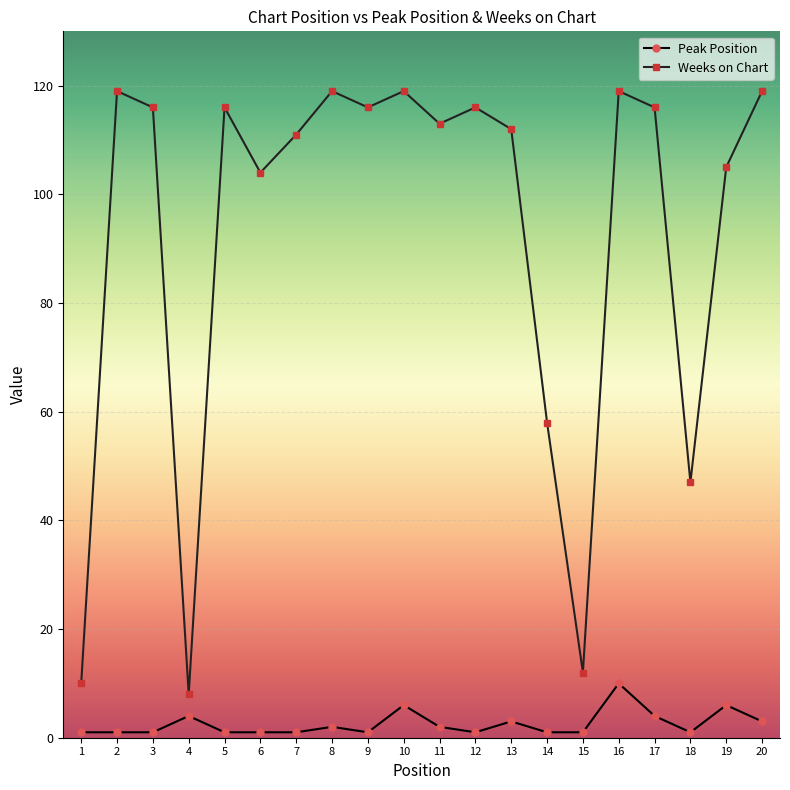

What is the sum of all Peak Position values?

51